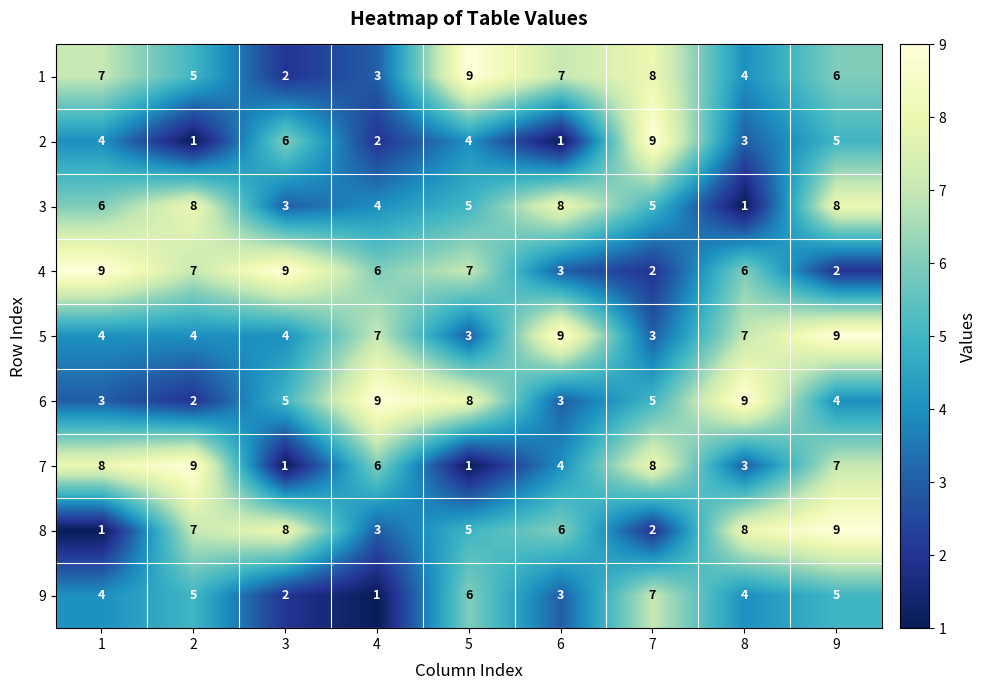

Where is 2 nearest to the value 5?

9